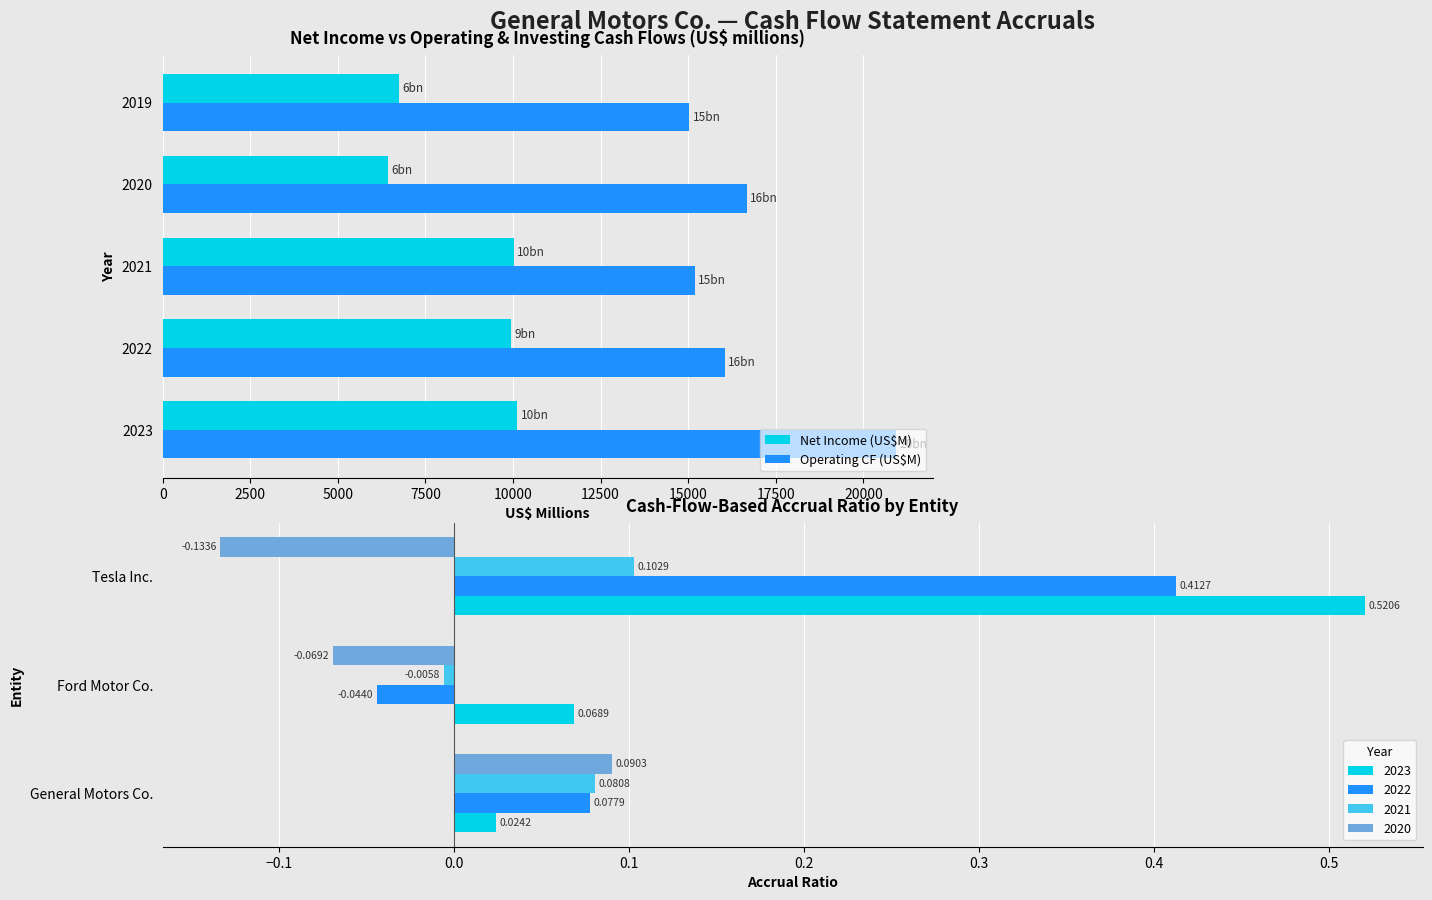

What is the average value of the Operating CF (US$M) series?

16770